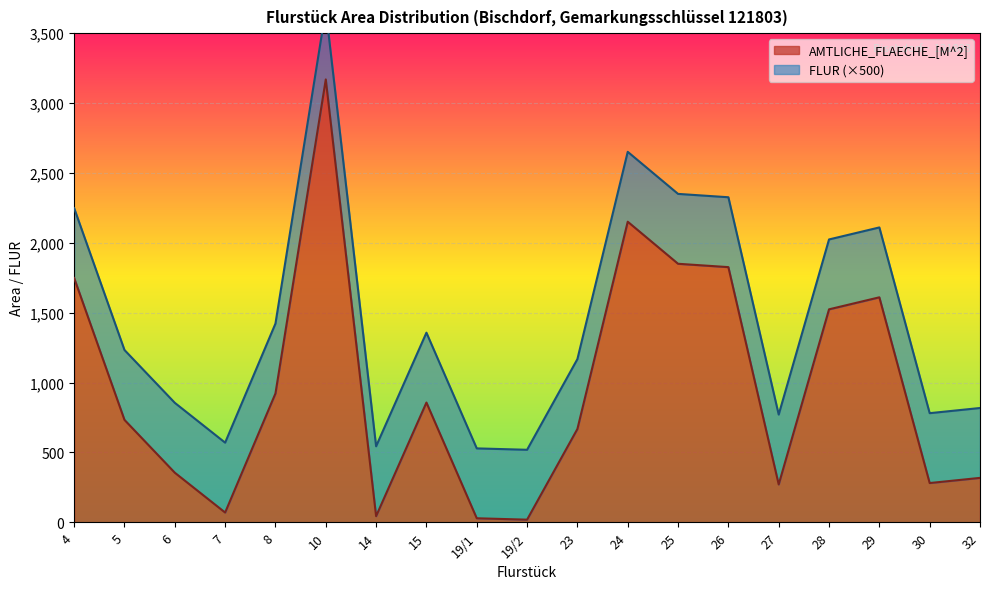

List the labels in order of value, smallest first.

19/2, 19/1, 14, 7, 27, 30, 32, 6, 23, 5, 15, 8, 28, 29, 4, 26, 25, 24, 10